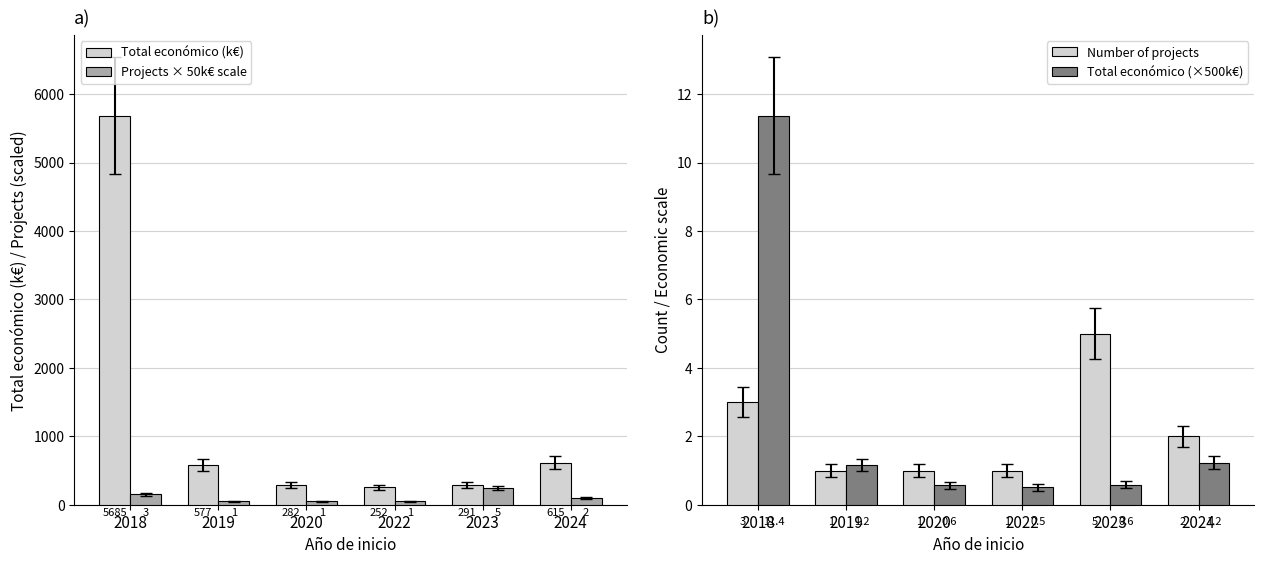

Reading left to right, transcribe all the data shown in this chart.

Total económico (k€): 2018=5685.7	2019=577.6	2020=282.5	2022=252.5	2023=291.2	2024=615.4
Projects × 50k€ scale: 2018=150.0	2019=50.0	2020=50.0	2022=50.0	2023=250.0	2024=100.0
Number of projects: 2018=3.0	2019=1.0	2020=1.0	2022=1.0	2023=5.0	2024=2.0
Total económico (×500k€): 2018=11.4	2019=1.2	2020=0.6	2022=0.5	2023=0.6	2024=1.2